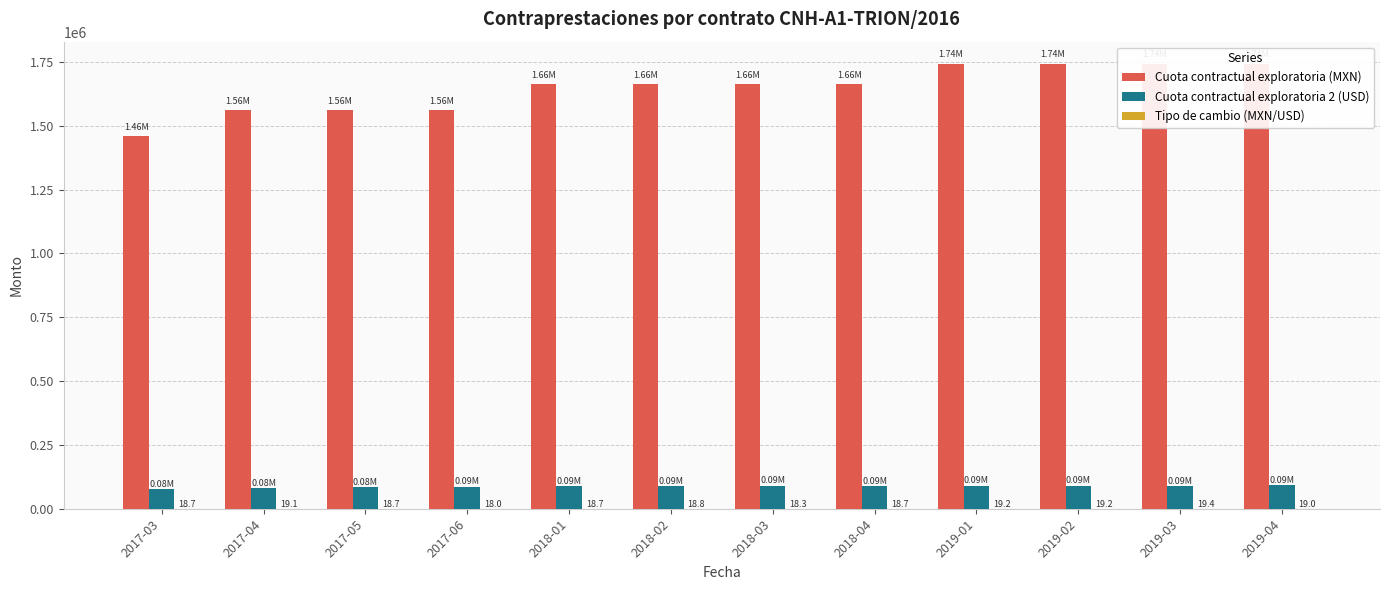

Which series changed the most between 2018-03 and 2018-04?

Cuota contractual exploratoria 2 (USD)